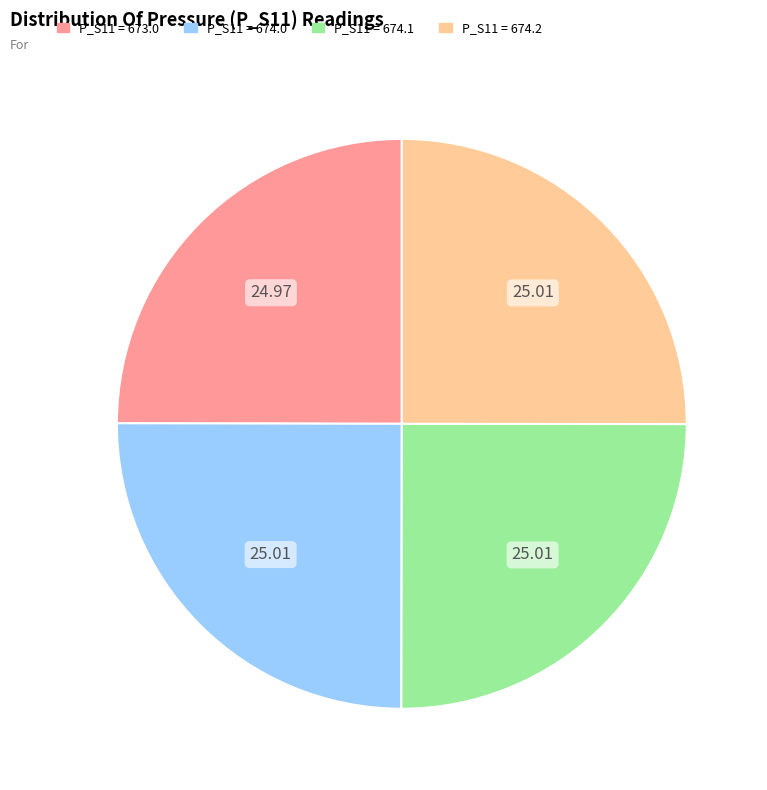

Is there a majority slice in this chart?

No